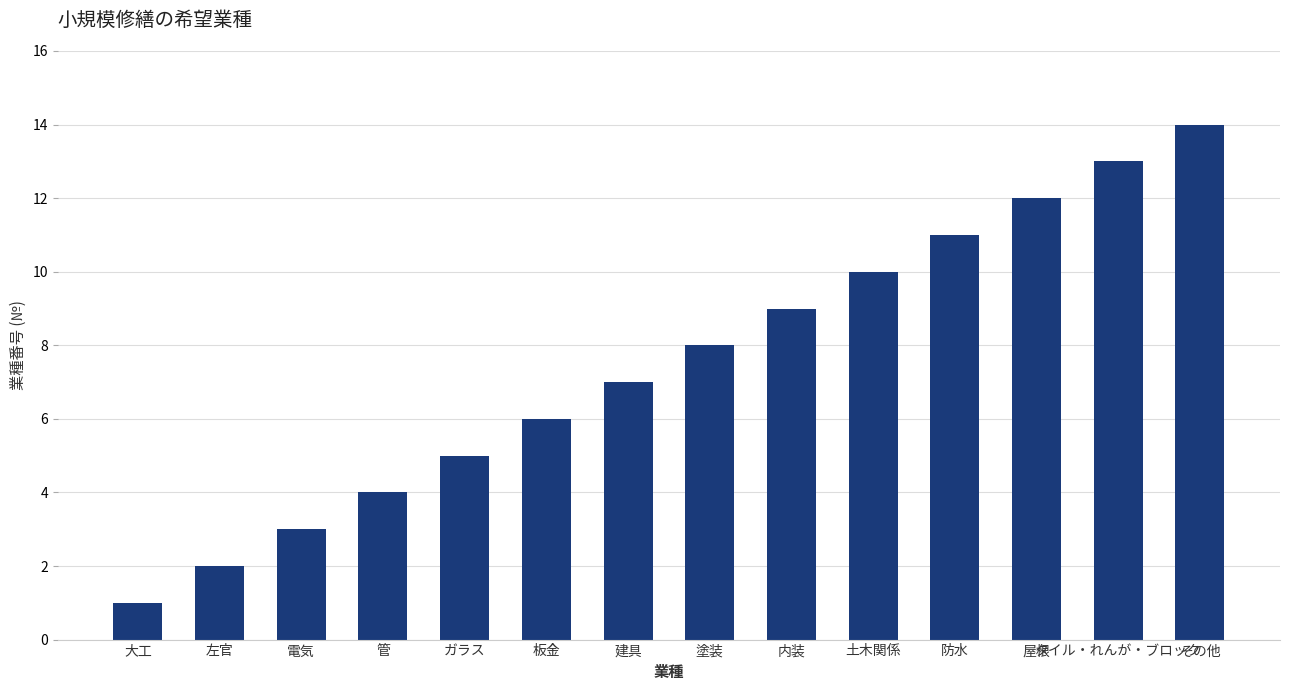

Read the value at 屋根.

12